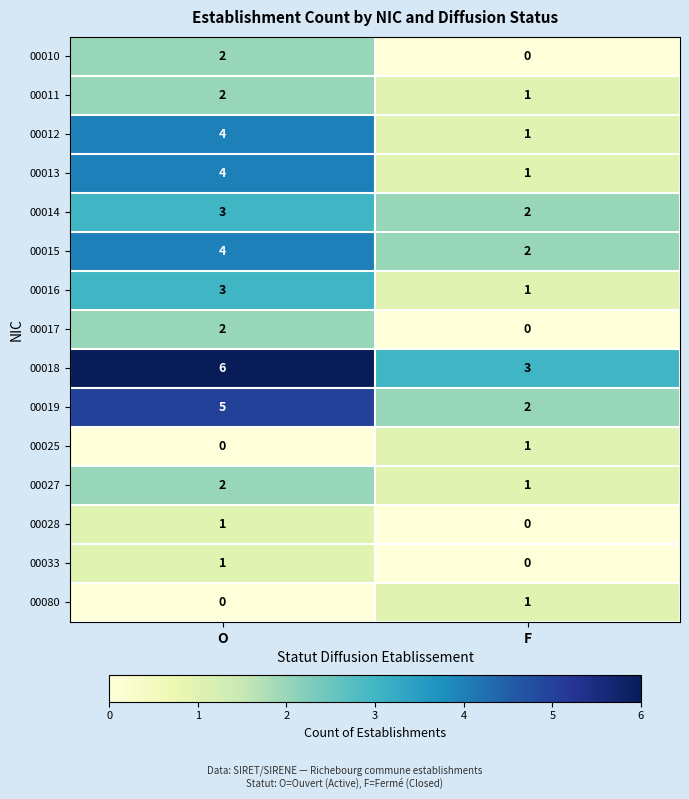

What is the difference between the highest and lowest values at O?

6